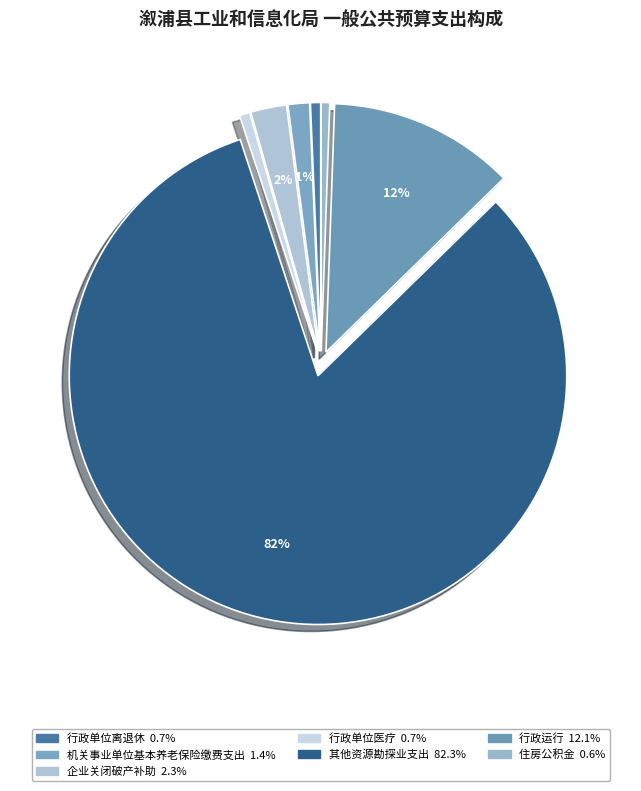

To the nearest percent, what portion does 机关事业单位基本养老保险缴费支出 represent?

1%